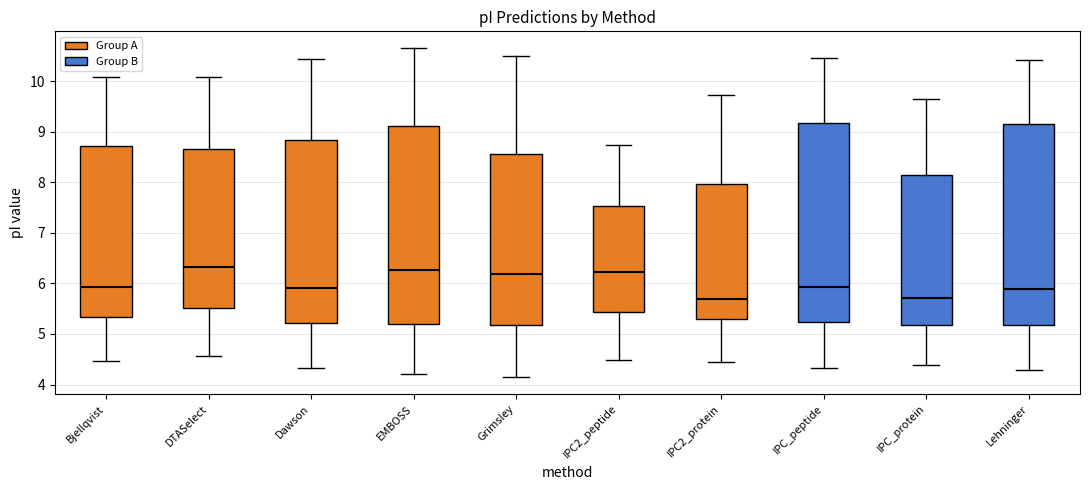

Where does the lower whisker of the box for EMBOSS end on the y-axis? The values are not printed on the chart, so give them approximately, as read against the axis.

4.2